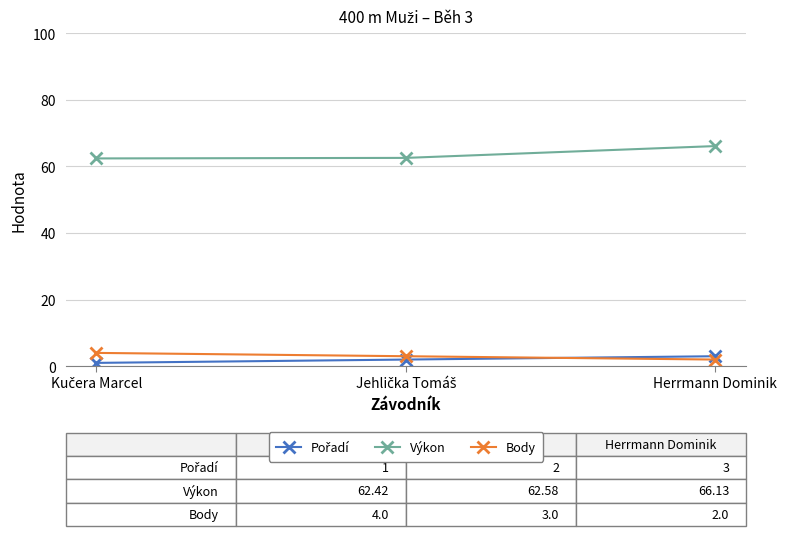

What is the difference between the maximum and minimum values in the Body series?

2.0